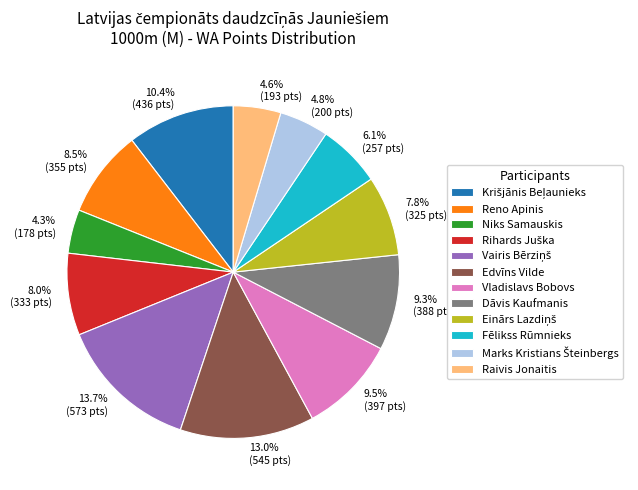

What portion of the pie excludes Edvīns Vilde?

87.0%